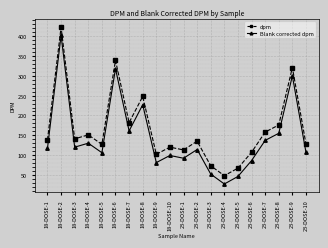

Is it true that Blank corrected dpm equals 109 at 18-DOSE-6?

False